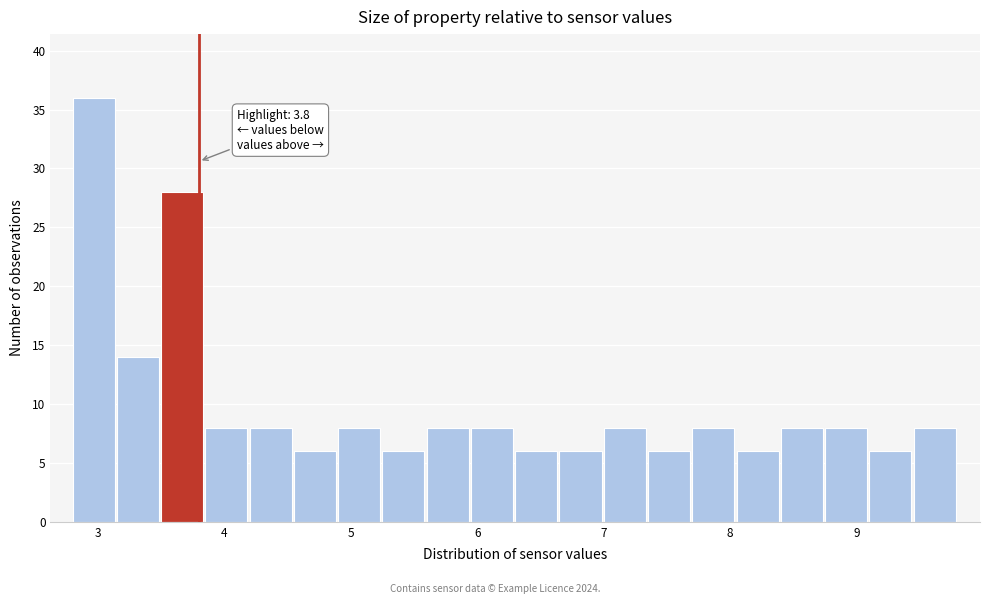

Around what value on the x-axis is the tallest bar? Give the approximate position of its centre, as read against the axis.

3.0